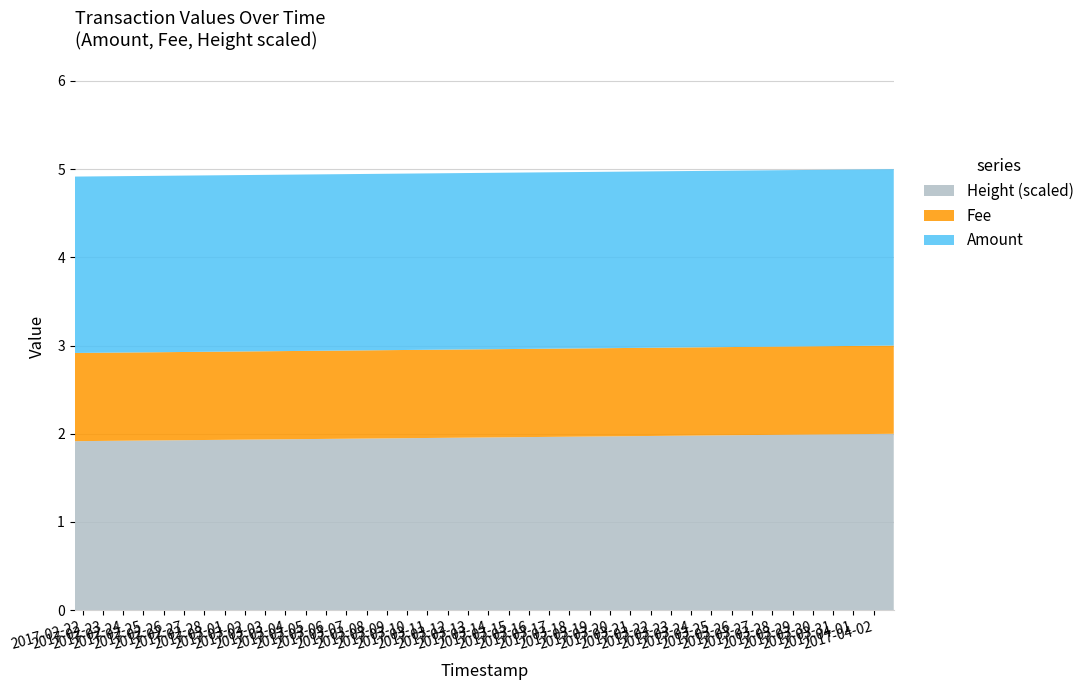

What is the lowest value of the Height (scaled) series?

1.9